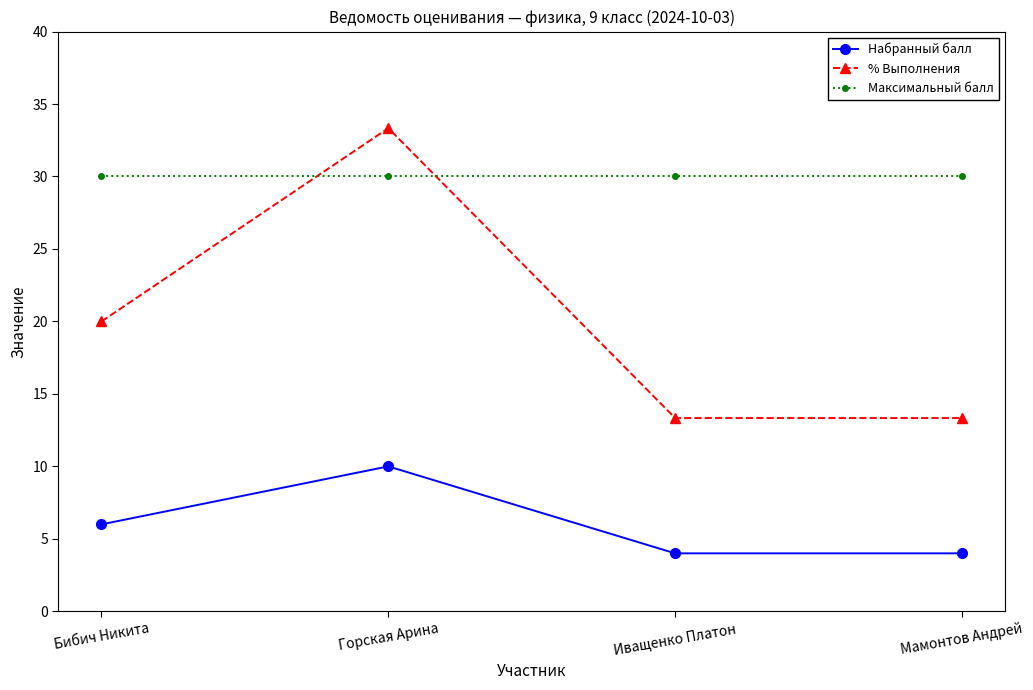

List the series in order of their peak value, highest first.

% Выполнения, Максимальный балл, Набранный балл